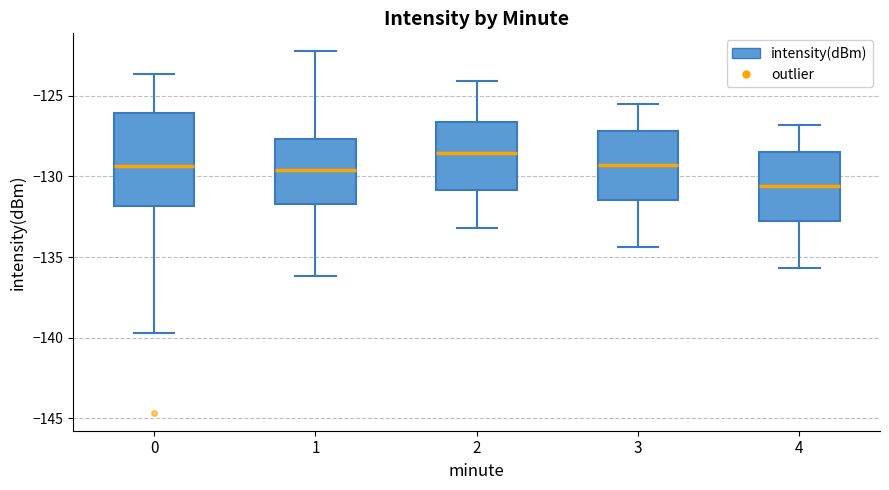

Reading left to right, read every box against the y-axis: the position of its median line, the range the box covers, and the ends of its whiskers. The values are not printed on the chart, so give them approximately, as read against the axis.

0: median -129.5, box -132.0 to -126.0, whiskers -139.5 to -123.5
1: median -129.5, box -131.5 to -127.5, whiskers -136.0 to -122.0
2: median -128.5, box -131.0 to -126.5, whiskers -133.0 to -124.0
3: median -129.5, box -131.5 to -127.0, whiskers -134.5 to -125.5
4: median -130.5, box -132.5 to -128.5, whiskers -135.5 to -127.0